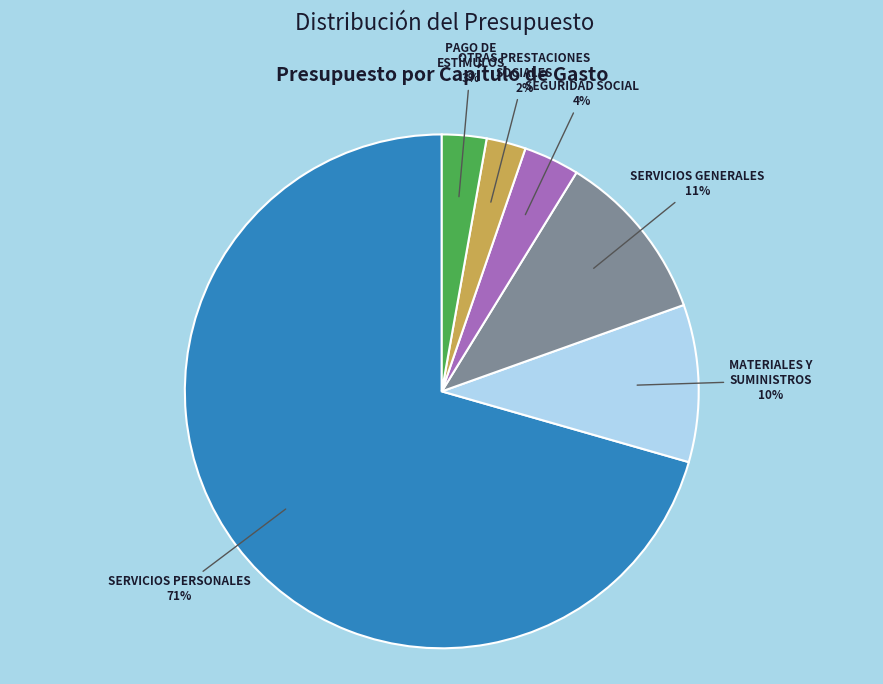

To the nearest percent, what is the difference between the MATERIALES Y SUMINISTROS and SERVICIOS GENERALES slice percentages?

1%